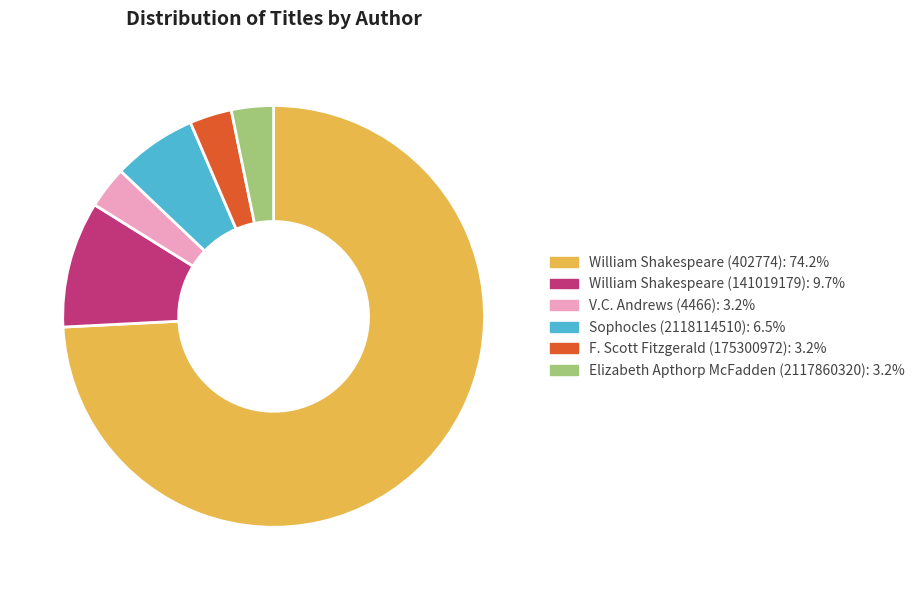

Approximately how many times larger is the value at Sophocles (2118114510) compared to Elizabeth Apthorp McFadden (2117860320)?

2.0